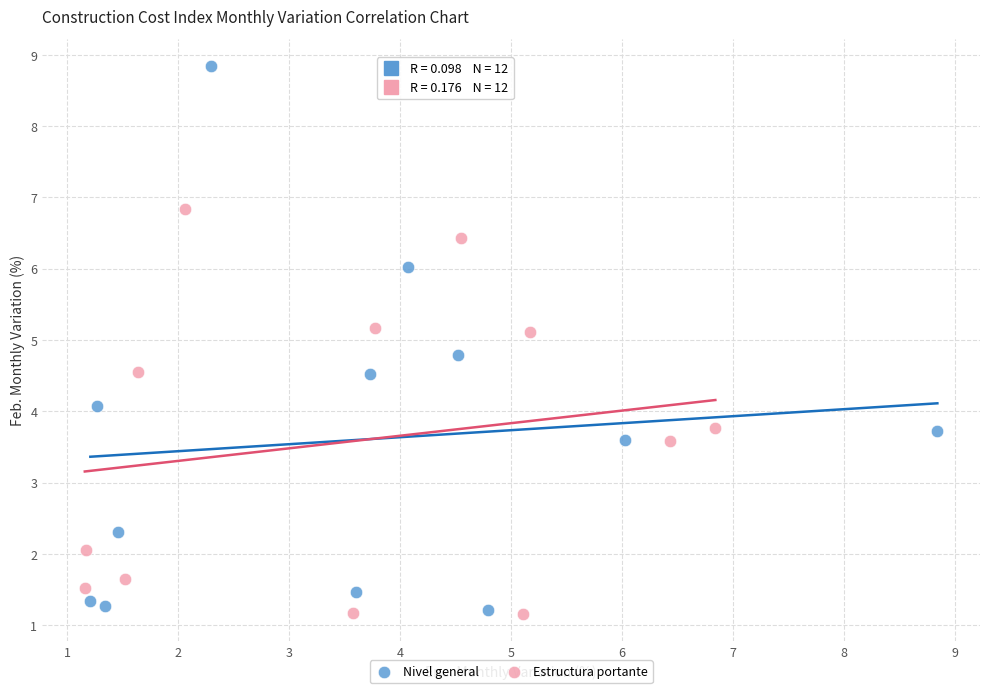

Which series has the largest Y range (max minus min)?

Nivel general